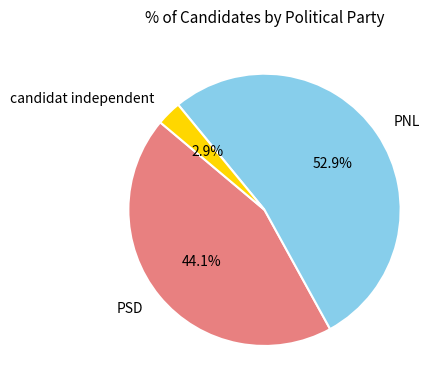

Count the number of slices in the pie.

3